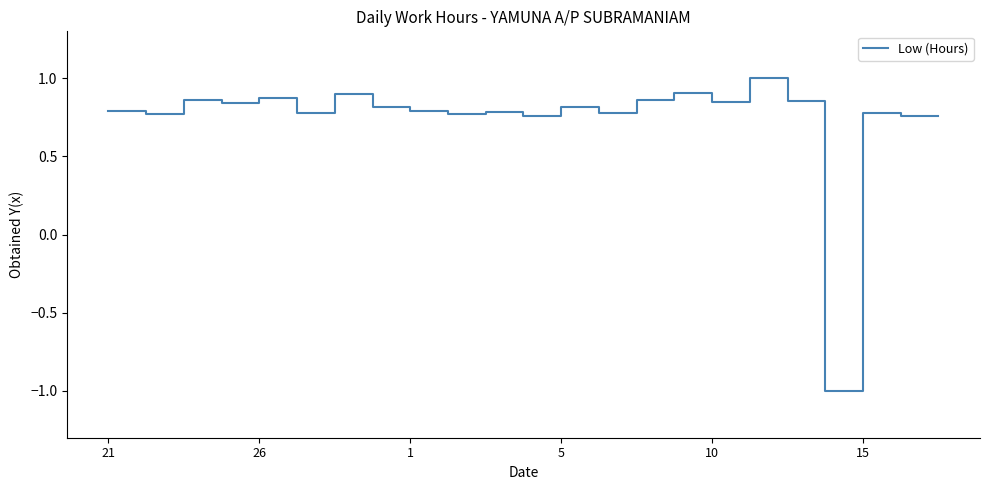

What is the minimum value shown in the chart?

-1.0